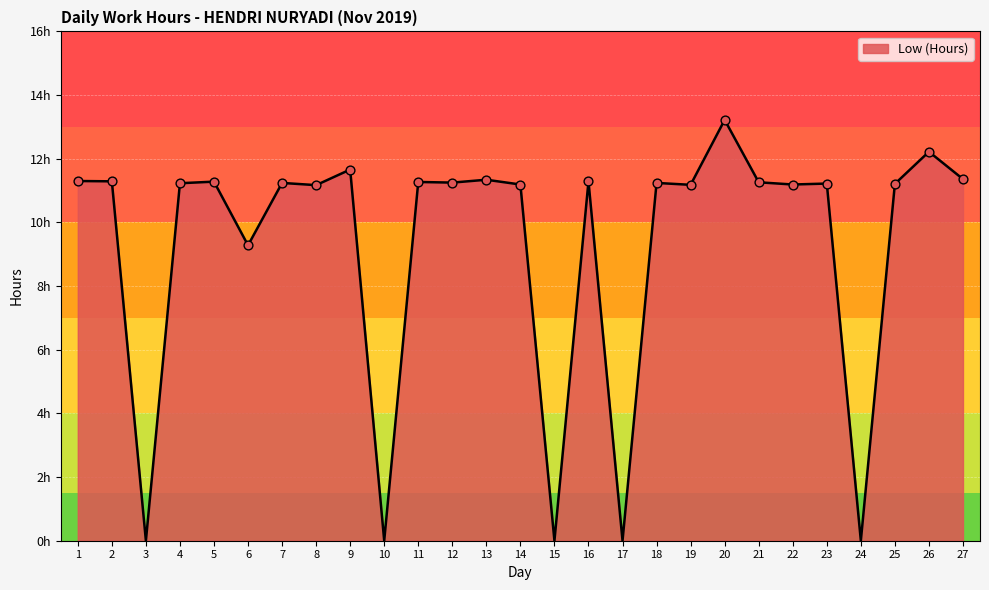

What is the change in value from 24 to 27?

+11.4